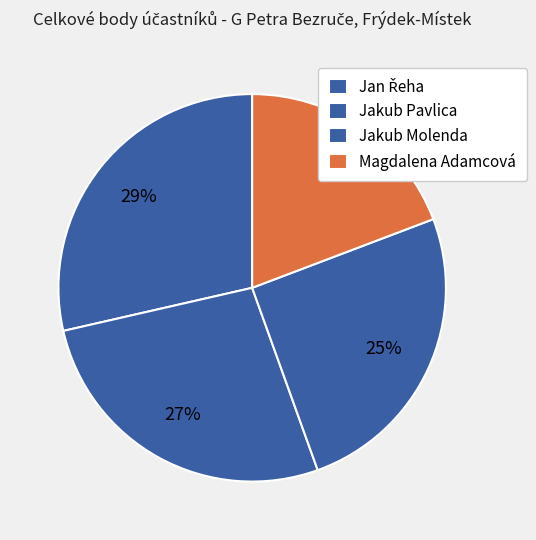

To the nearest percent, what portion does Magdalena Adamcová represent?

19%